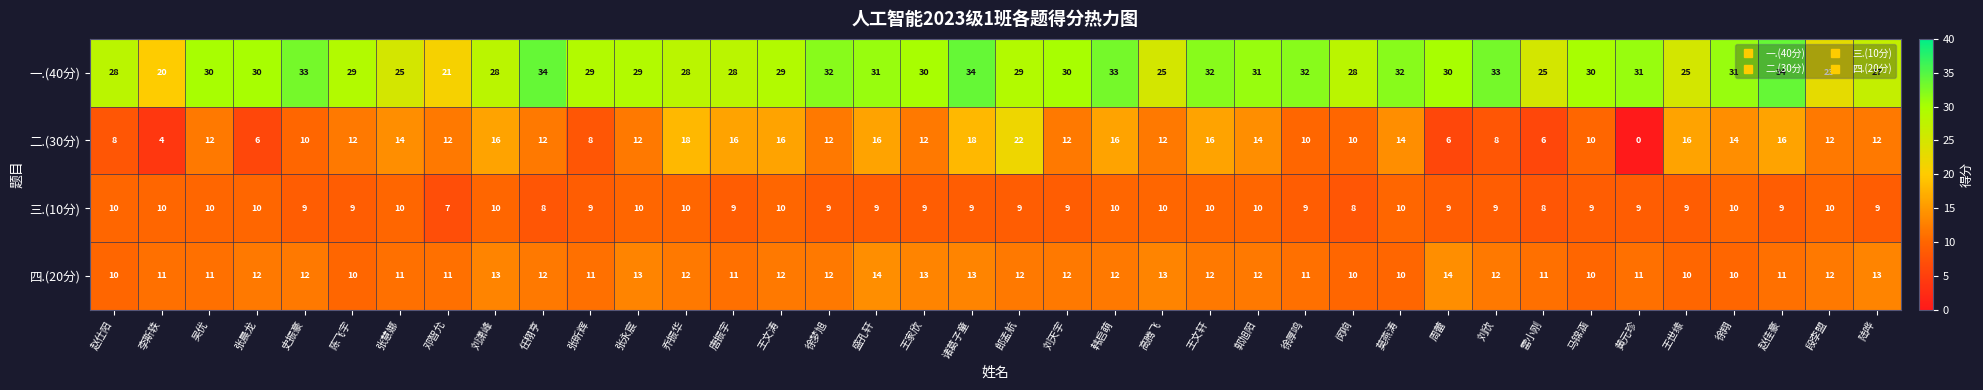

At which category does the chart reach its minimum across all series?

黄元珍